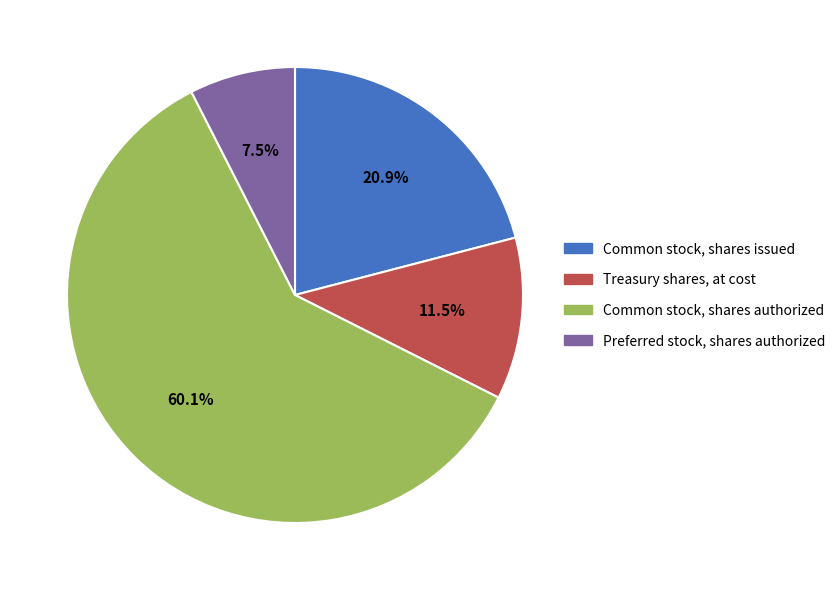

Is there a majority slice in this chart?

Yes